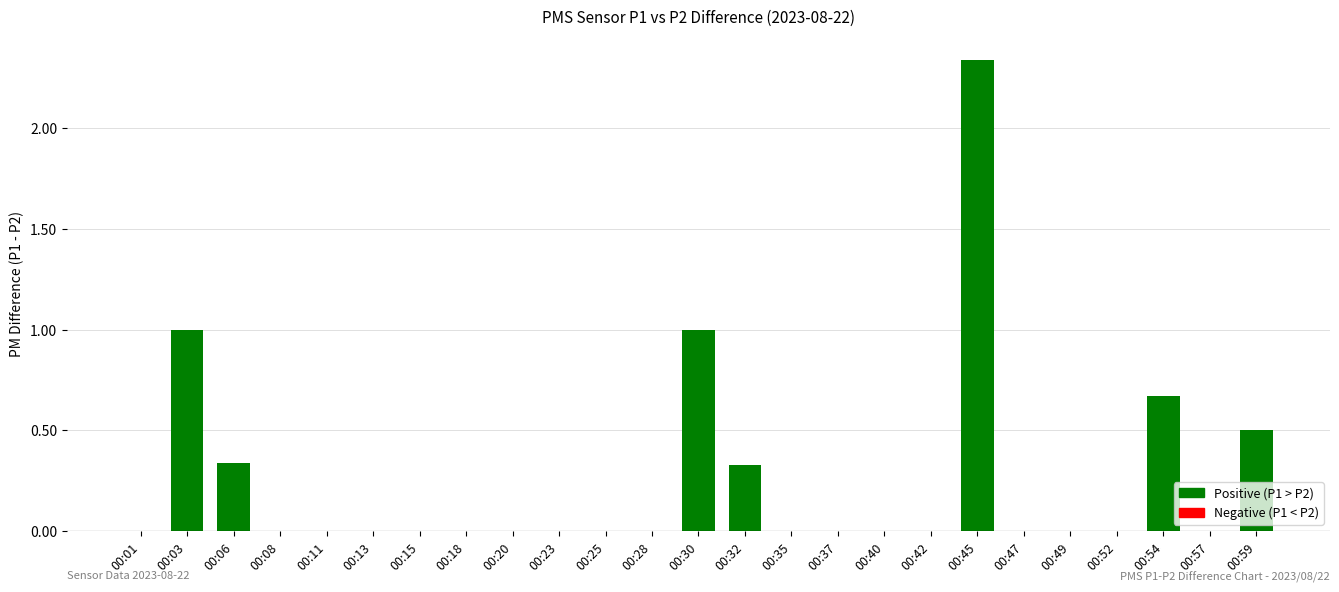

True or false: the data shows 0.0 at 00:01.

True